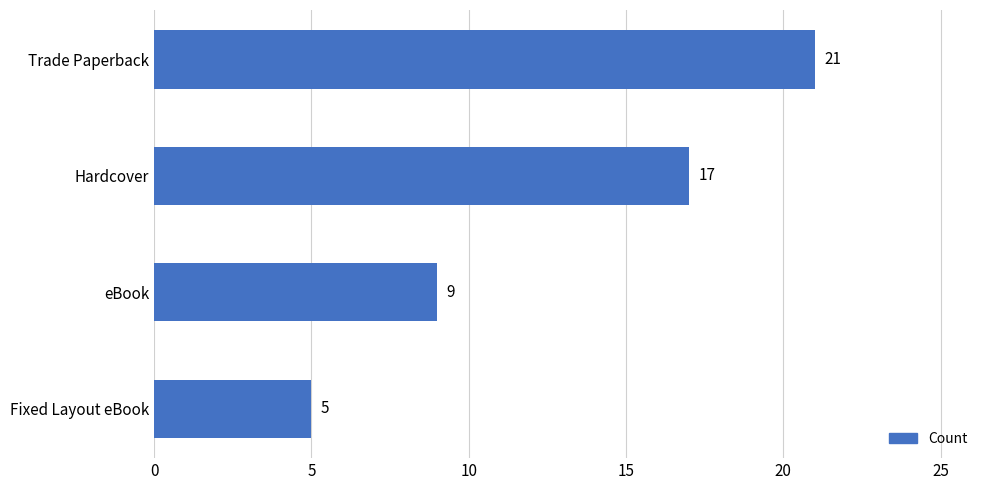

The value at eBook is 9. True or false?

True